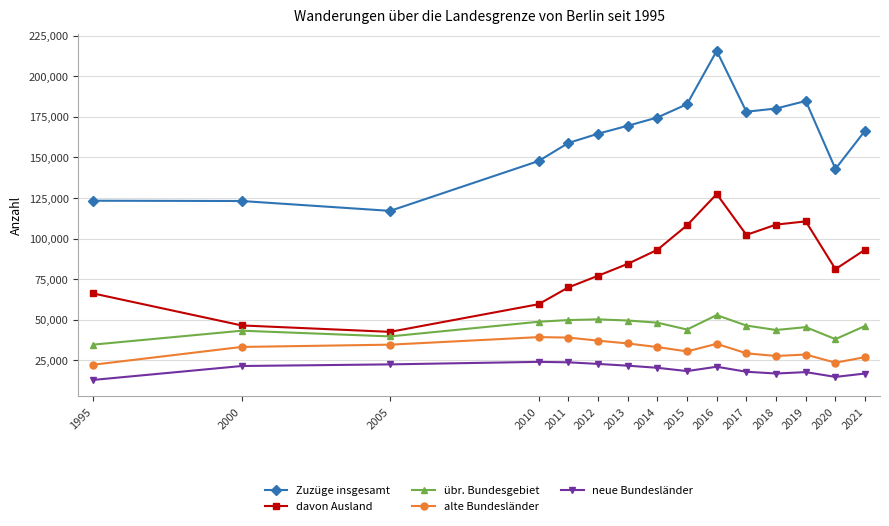

Rank the series at 2016 from lowest to highest value.

neue Bundesländer, alte Bundesländer, übr. Bundesgebiet, davon Ausland, Zuzüge insgesamt